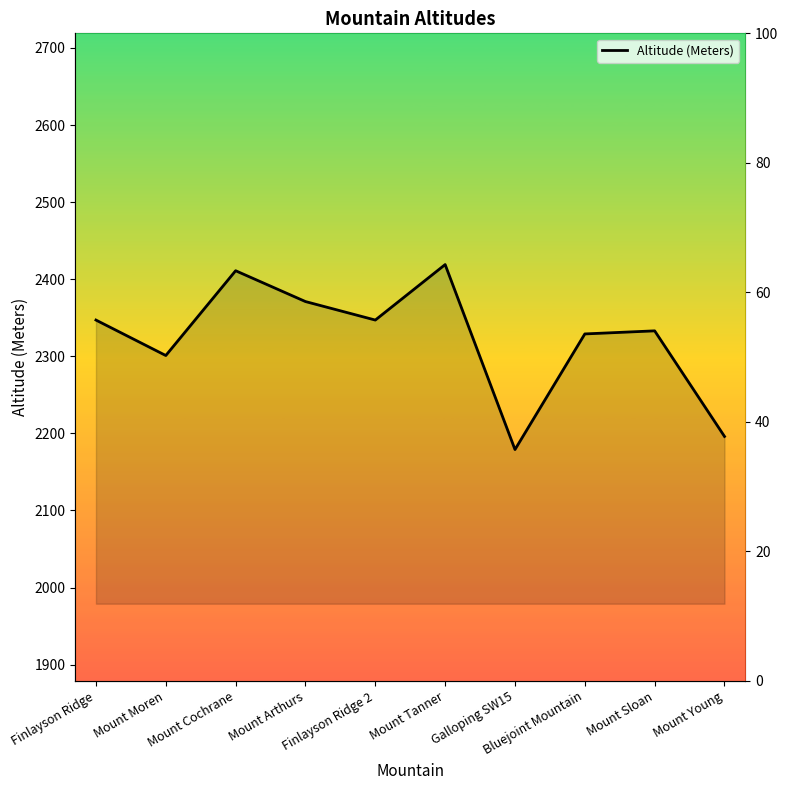

What is the change in value from Mount Moren to Galloping SW15?

-122